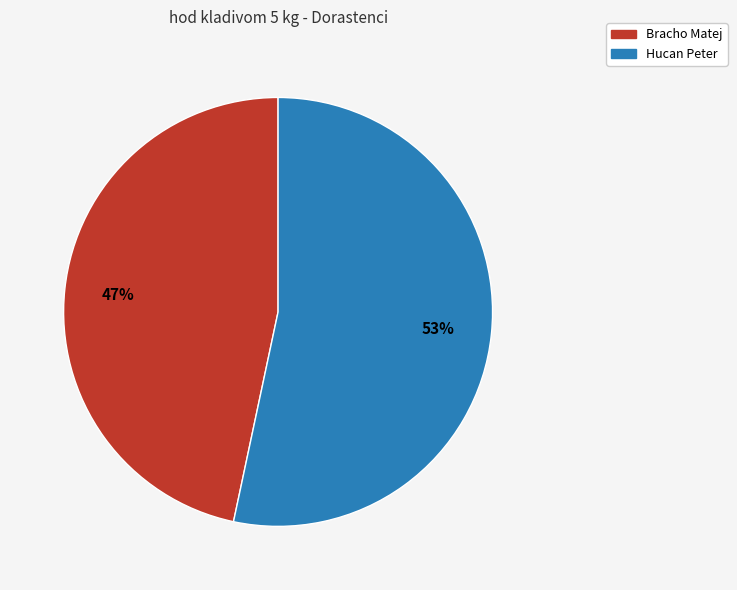

The Hucan Peter slice represents 53% of the pie. True or false?

True